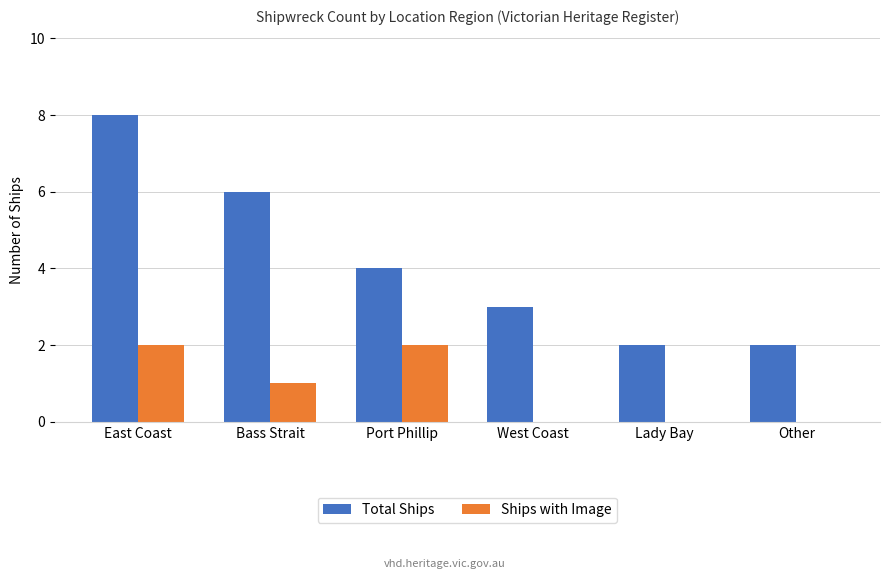

What is the greatest value displayed?

8